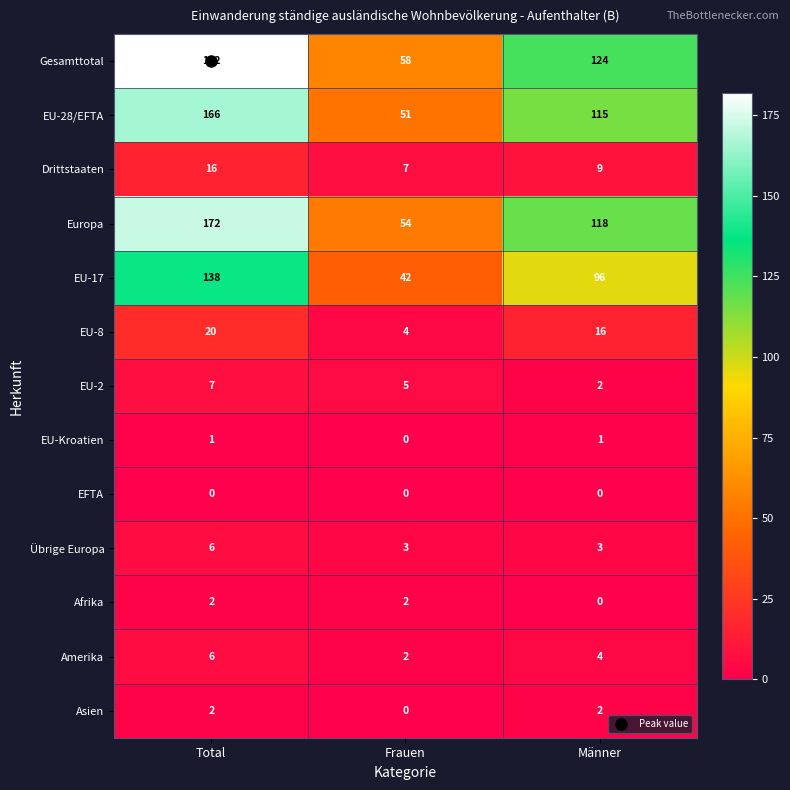

What is the total value across all series at Männer?

490